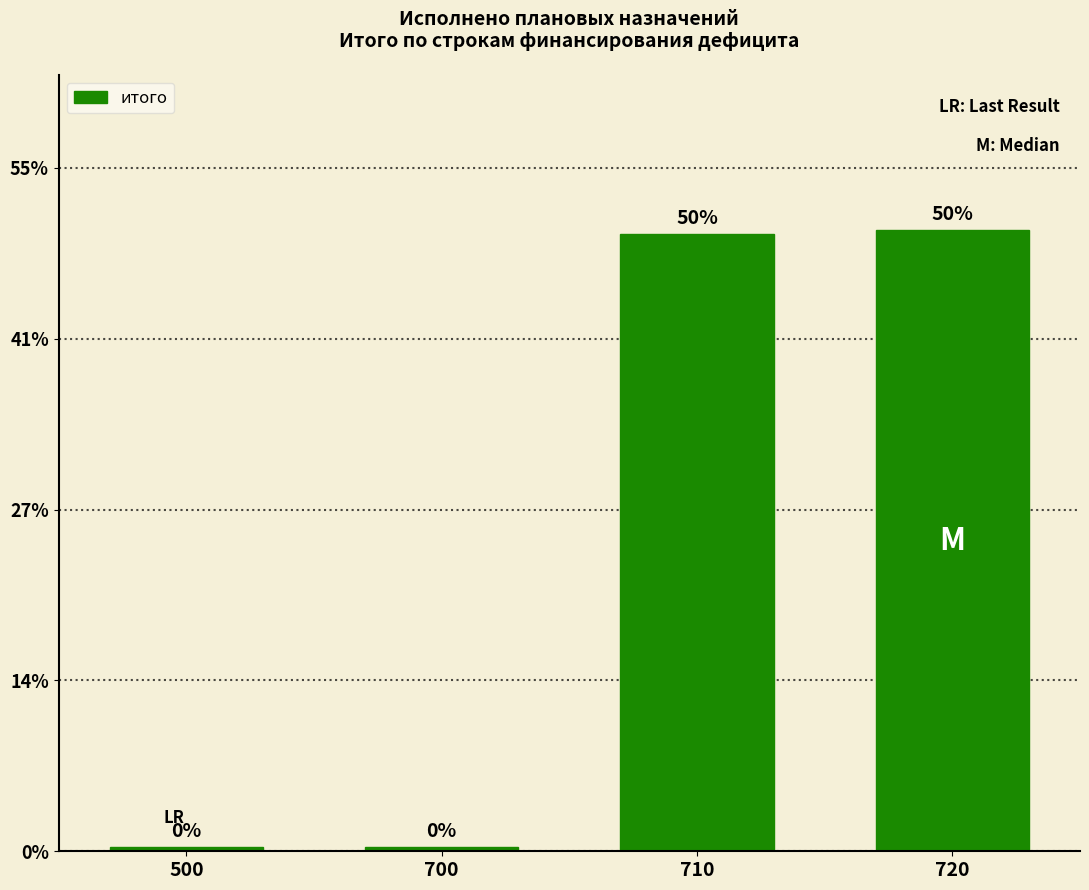

At which category does the chart reach its peak across all series?

720